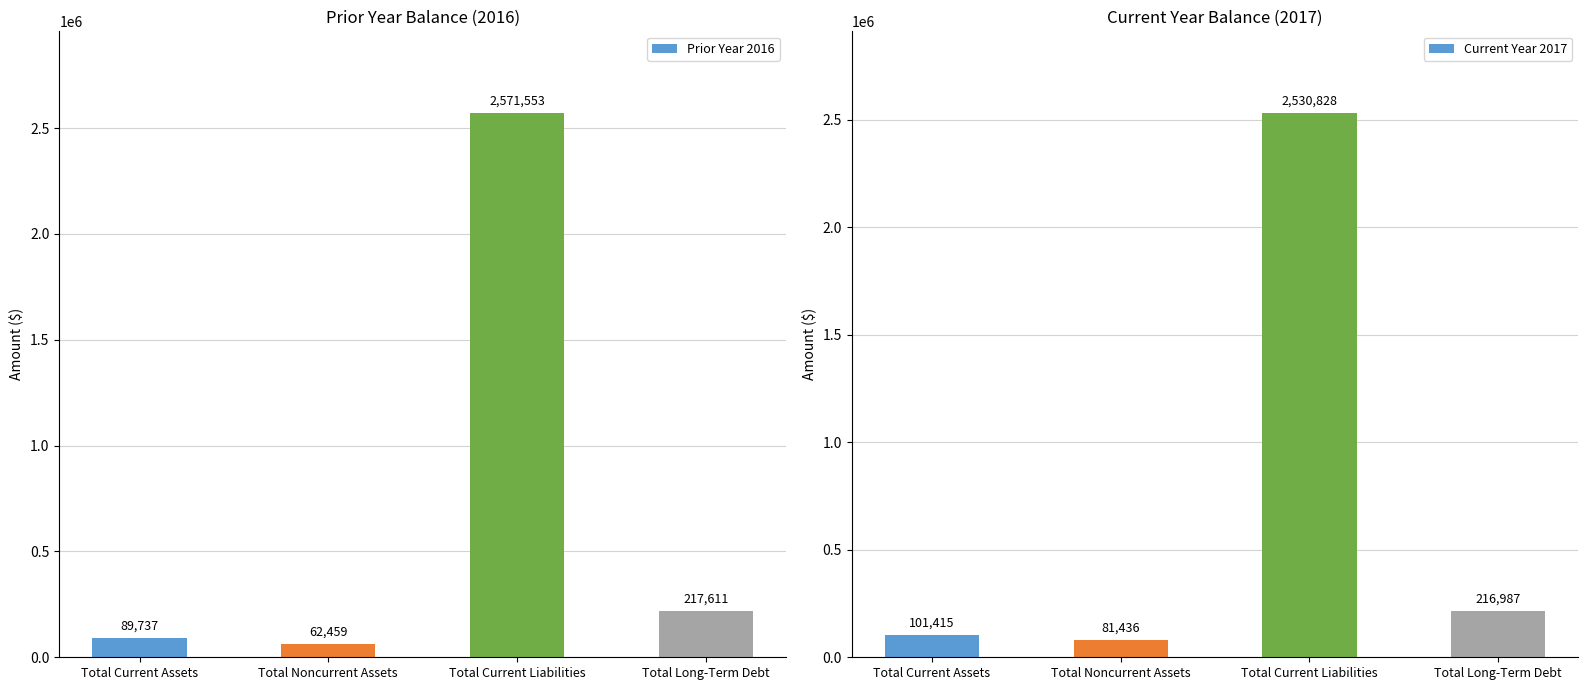

Reading left to right, list all the values displayed in this chart.

Prior Year 2016: Total Current Assets=89737	Total Noncurrent Assets=62459	Total Current Liabilities=2571553	Total Long-Term Debt=217611
Current Year 2017: Total Current Assets=101415	Total Noncurrent Assets=81436	Total Current Liabilities=2530828	Total Long-Term Debt=216987